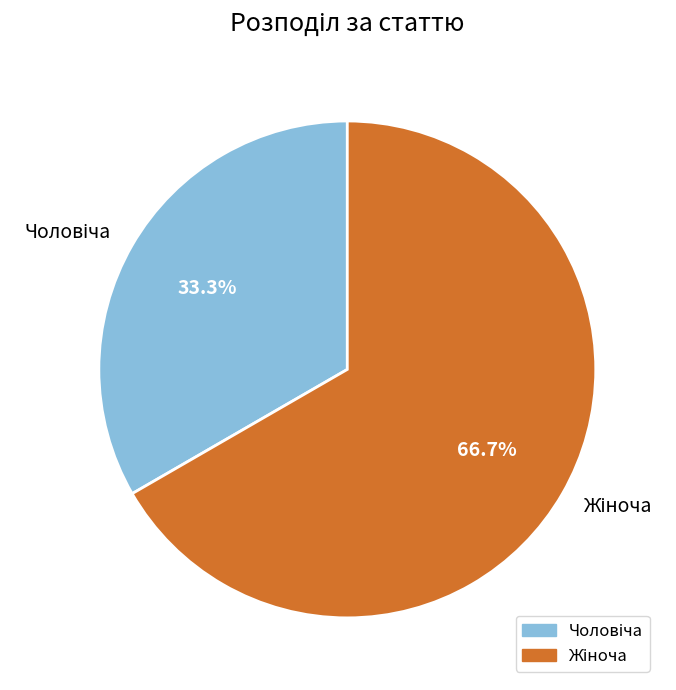

Does any single category account for the majority?

Yes